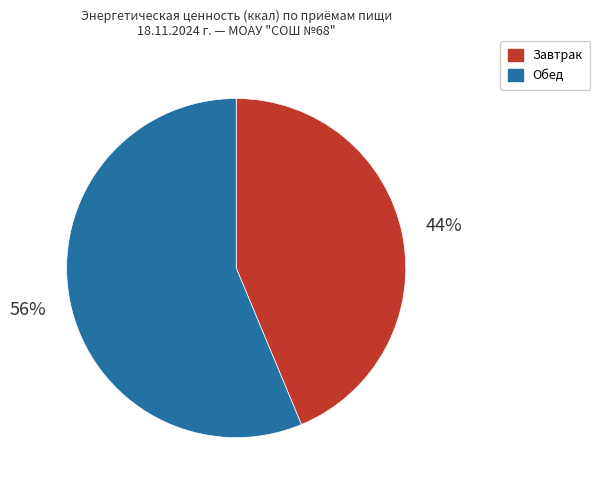

Do Завтрак and Обед together represent more than half of the pie?

Yes